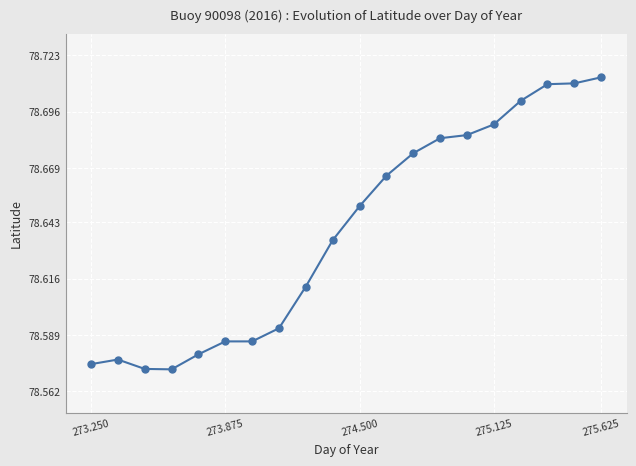

How many values are between 78 and 79?

20